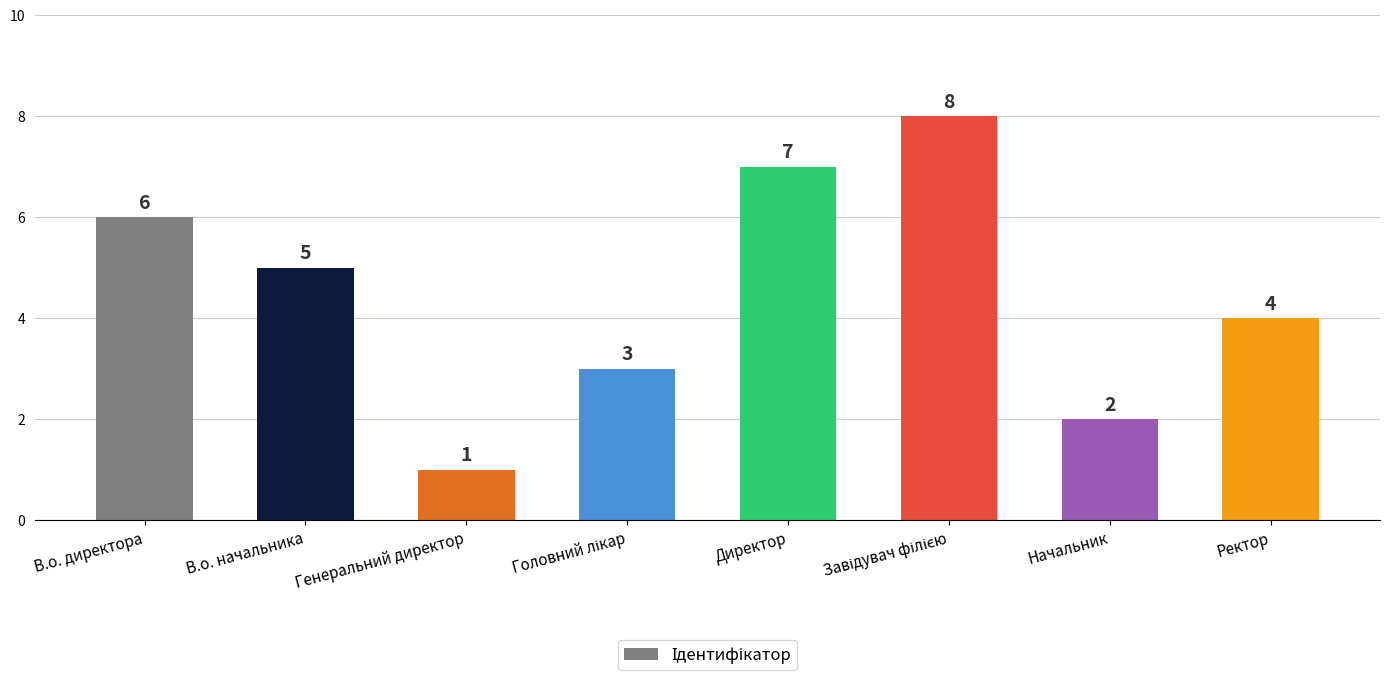

What position from the left is Ректор?

8